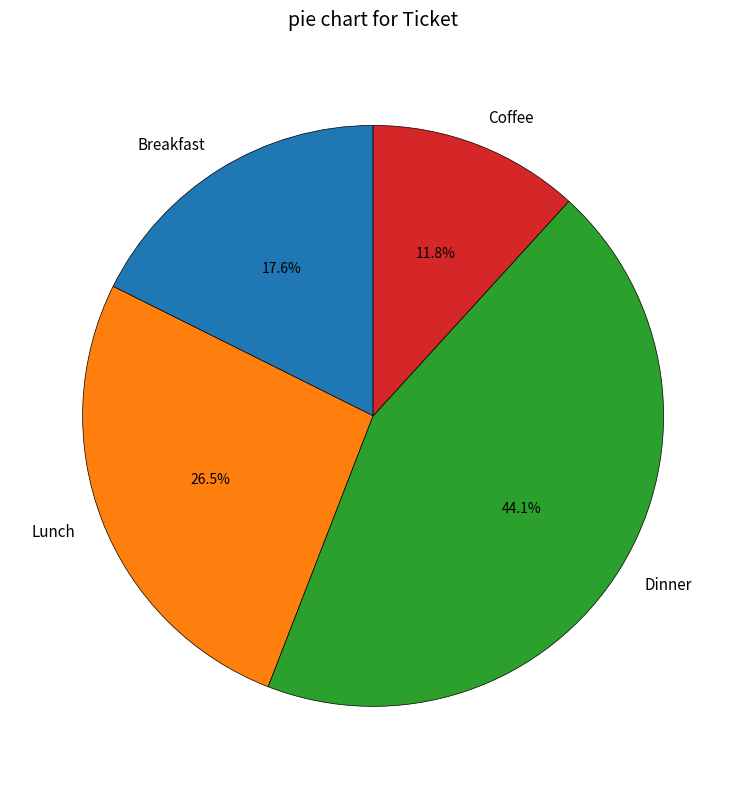

What portion of the pie excludes Dinner?

55.9%